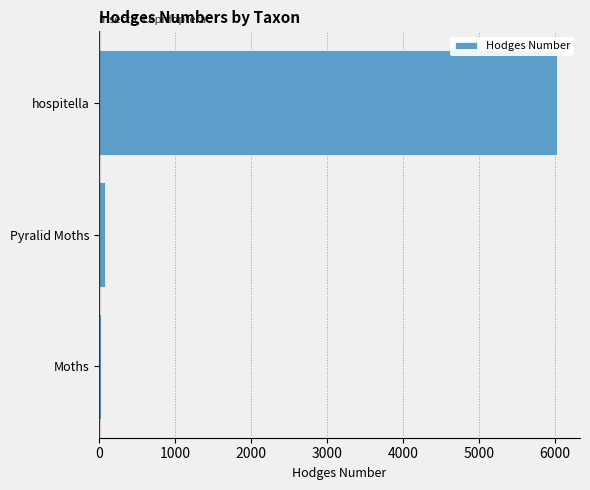

What is the difference between the maximum and minimum values?

6002.0